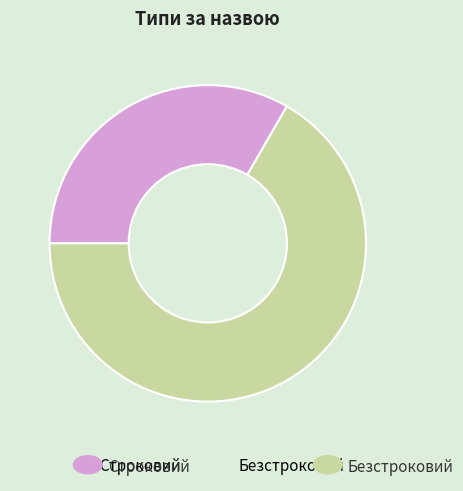

Which slice is the smallest?

Строковий